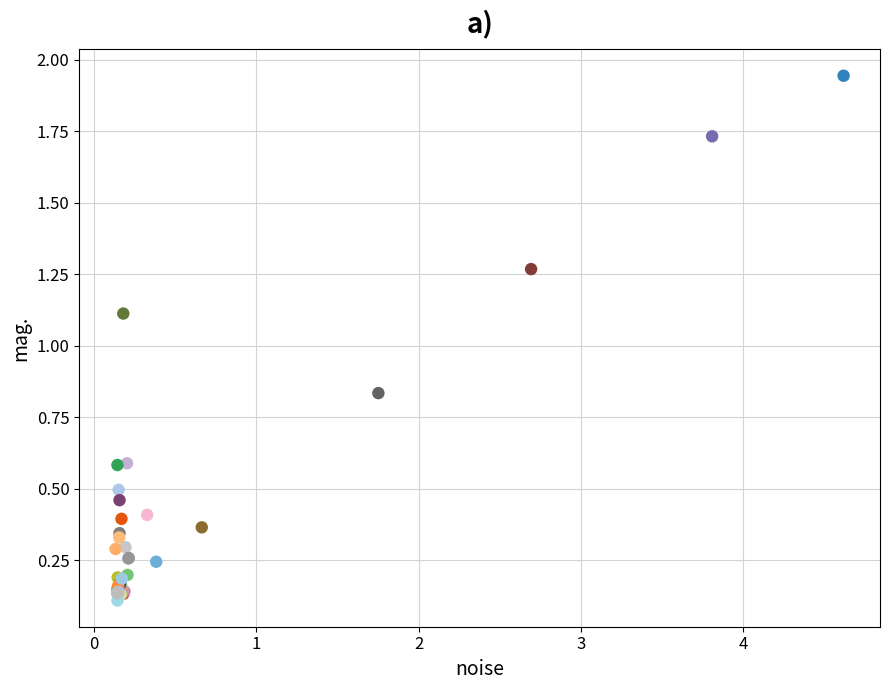

What Y value in the scatter plot is closest to 1?

1.1